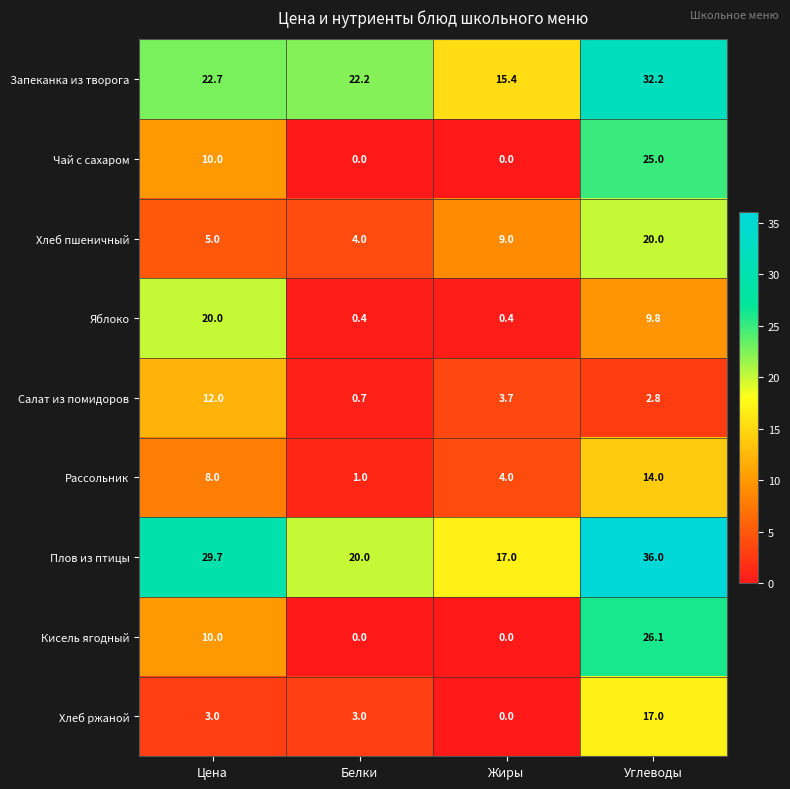

The Кисель ягодный series shows 34.5 at Углеводы. True or false?

False